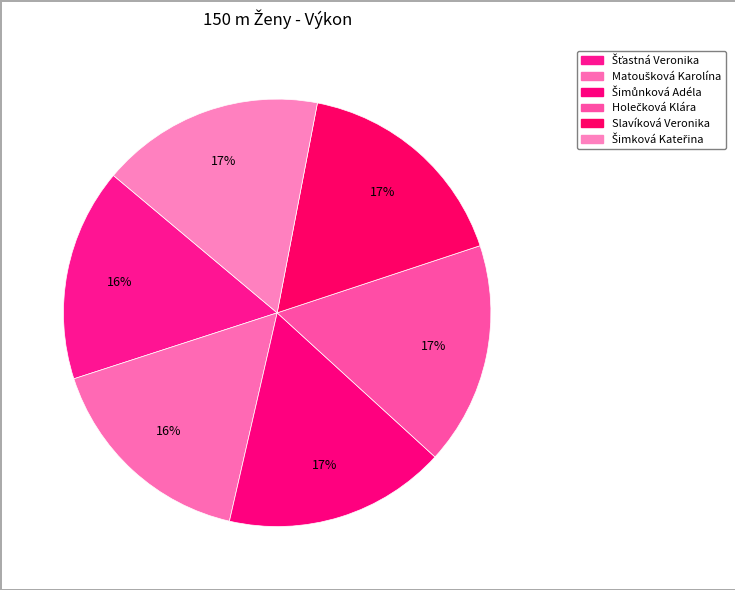

How many segments does this pie chart have?

6